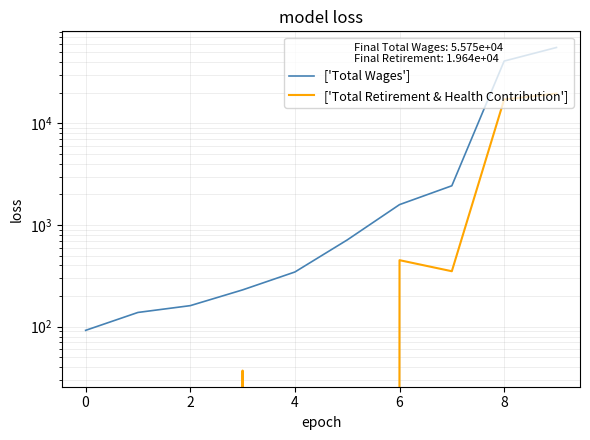

Does the chart display data point markers on the line(s)?

No